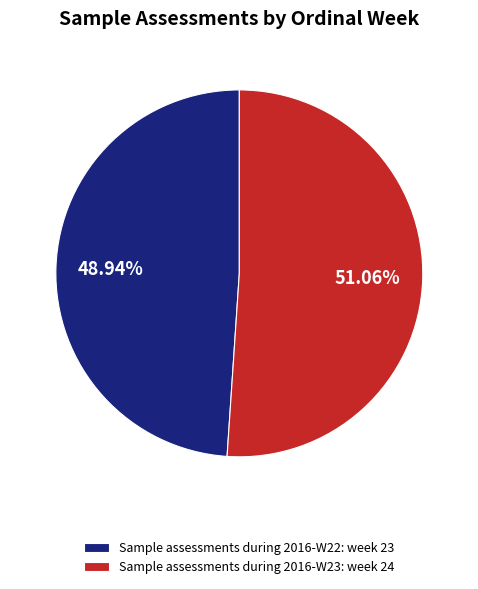

Is it true that Sample assessments during 2016-W22 is 49% of the pie?

True